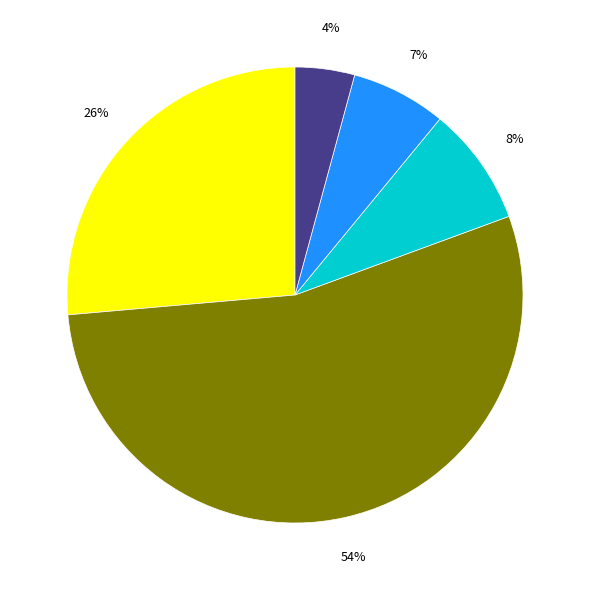

To the nearest percent, what is the average slice percentage?

20%